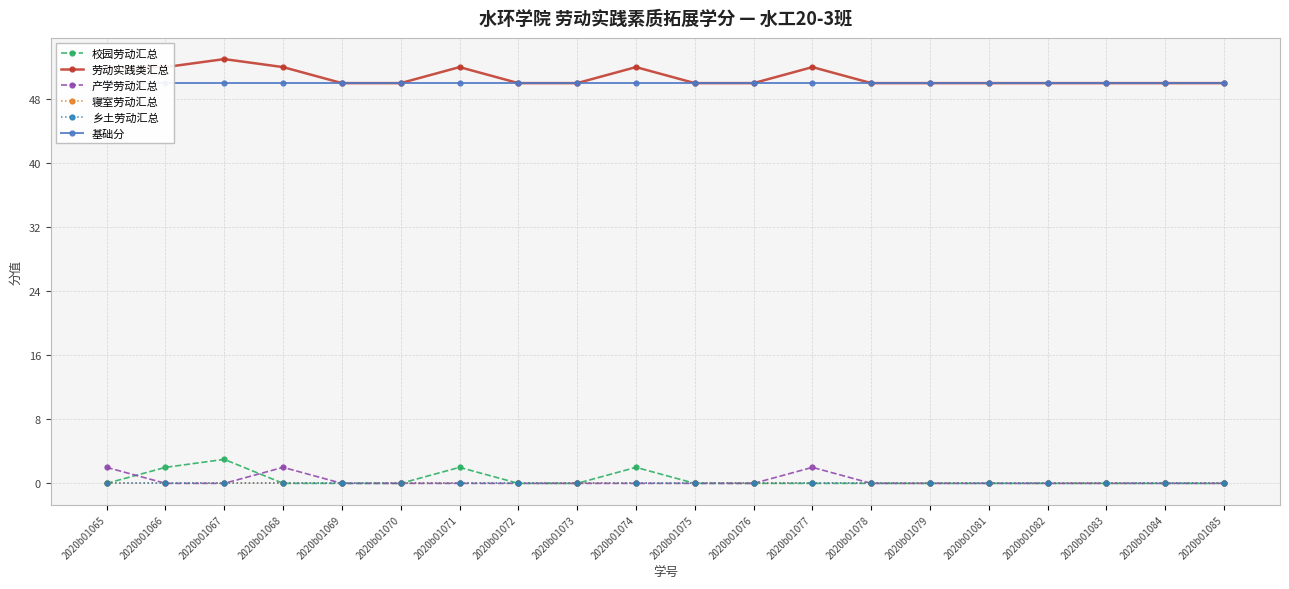

Reading right to left, list all the values displayed in this chart.

校园劳动汇总: 2020b01085=0	2020b01084=0	2020b01083=0	2020b01082=0	2020b01081=0	2020b01079=0	2020b01078=0	2020b01077=0	2020b01076=0	2020b01075=0	2020b01074=2	2020b01073=0	2020b01072=0	2020b01071=2	2020b01070=0	2020b01069=0	2020b01068=0	2020b01067=3	2020b01066=2	2020b01065=0
劳动实践类汇总: 2020b01085=50	2020b01084=50	2020b01083=50	2020b01082=50	2020b01081=50	2020b01079=50	2020b01078=50	2020b01077=52	2020b01076=50	2020b01075=50	2020b01074=52	2020b01073=50	2020b01072=50	2020b01071=52	2020b01070=50	2020b01069=50	2020b01068=52	2020b01067=53	2020b01066=52	2020b01065=52
产学劳动汇总: 2020b01085=0	2020b01084=0	2020b01083=0	2020b01082=0	2020b01081=0	2020b01079=0	2020b01078=0	2020b01077=2	2020b01076=0	2020b01075=0	2020b01074=0	2020b01073=0	2020b01072=0	2020b01071=0	2020b01070=0	2020b01069=0	2020b01068=2	2020b01067=0	2020b01066=0	2020b01065=2
寝室劳动汇总: 2020b01085=0	2020b01084=0	2020b01083=0	2020b01082=0	2020b01081=0	2020b01079=0	2020b01078=0	2020b01077=0	2020b01076=0	2020b01075=0	2020b01074=0	2020b01073=0	2020b01072=0	2020b01071=0	2020b01070=0	2020b01069=0	2020b01068=0	2020b01067=0	2020b01066=0	2020b01065=0
乡土劳动汇总: 2020b01085=0	2020b01084=0	2020b01083=0	2020b01082=0	2020b01081=0	2020b01079=0	2020b01078=0	2020b01077=0	2020b01076=0	2020b01075=0	2020b01074=0	2020b01073=0	2020b01072=0	2020b01071=0	2020b01070=0	2020b01069=0	2020b01068=0	2020b01067=0	2020b01066=0	2020b01065=0
基础分: 2020b01085=50	2020b01084=50	2020b01083=50	2020b01082=50	2020b01081=50	2020b01079=50	2020b01078=50	2020b01077=50	2020b01076=50	2020b01075=50	2020b01074=50	2020b01073=50	2020b01072=50	2020b01071=50	2020b01070=50	2020b01069=50	2020b01068=50	2020b01067=50	2020b01066=50	2020b01065=50